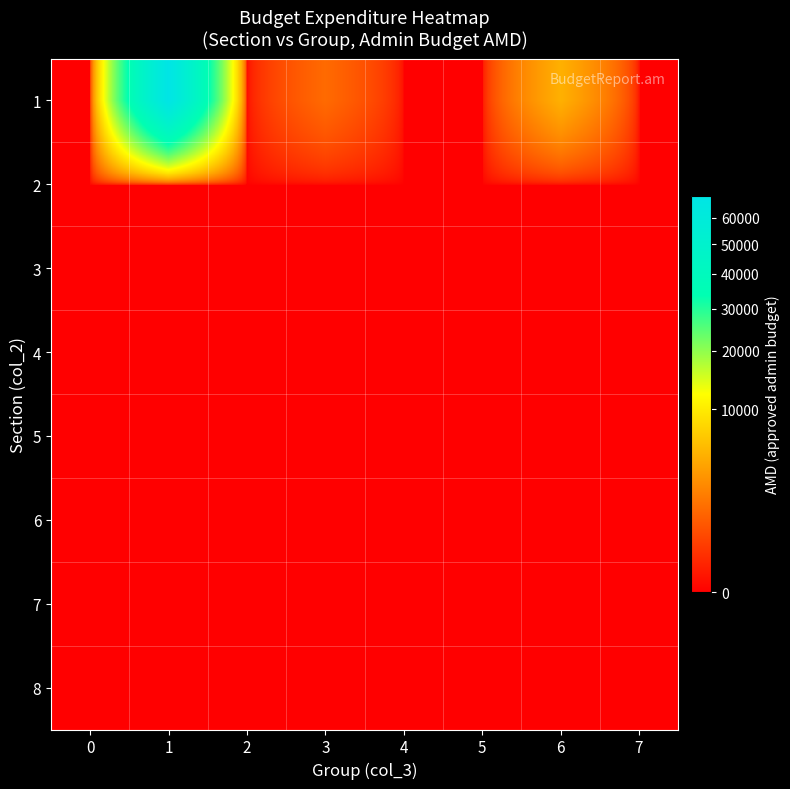

Reading right to left, list all the values displayed in this chart.

1: 7=0	6=4900	5=0	4=0	3=1400	2=0	1=69215	0=0
2: 7=0	6=0	5=0	4=0	3=0	2=0	1=0	0=0
3: 7=0	6=0	5=0	4=0	3=0	2=0	1=0	0=0
4: 7=0	6=0	5=0	4=0	3=0	2=0	1=0	0=0
5: 7=0	6=0	5=0	4=0	3=0	2=0	1=0	0=0
6: 7=0	6=0	5=0	4=0	3=0	2=0	1=0	0=0
7: 7=0	6=0	5=0	4=0	3=0	2=0	1=0	0=0
8: 7=0	6=0	5=0	4=0	3=0	2=0	1=0	0=0